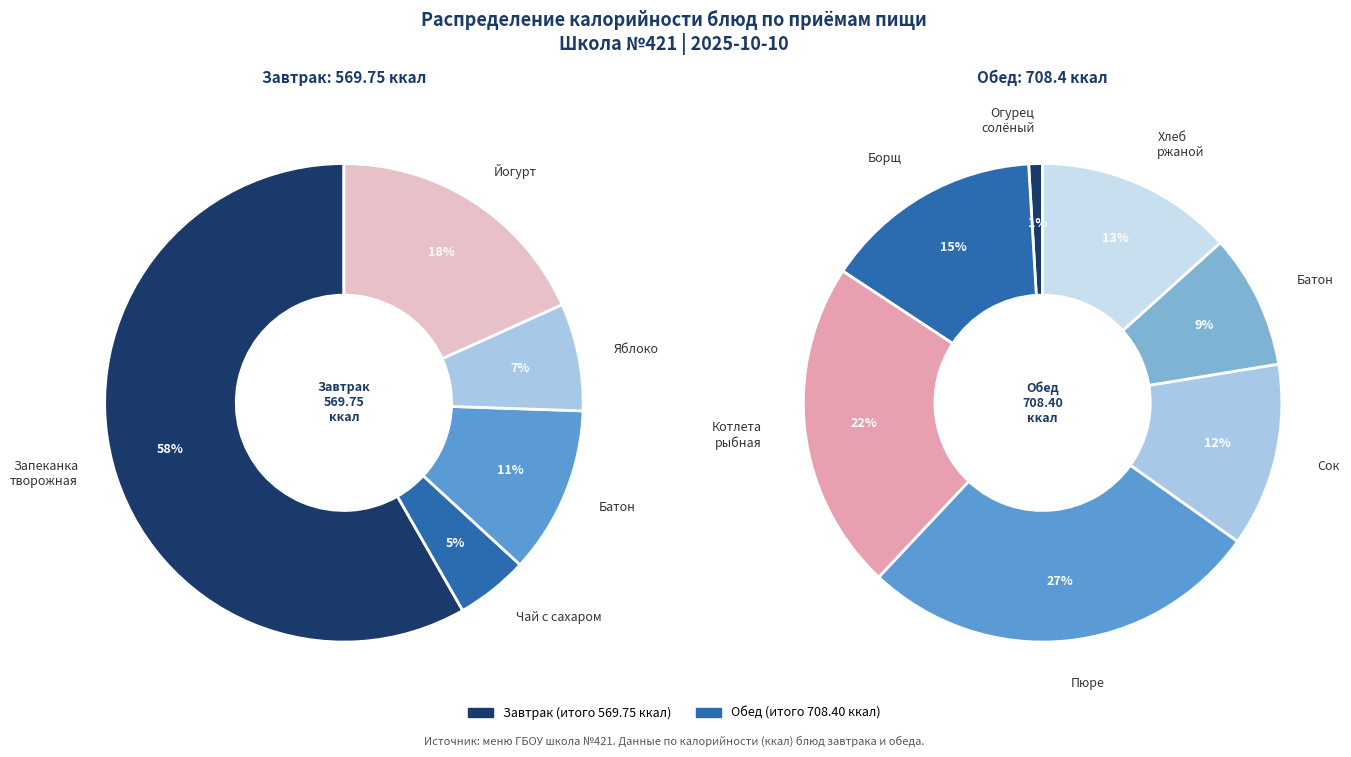

Does Завтрак account for over 50% of the chart?

No